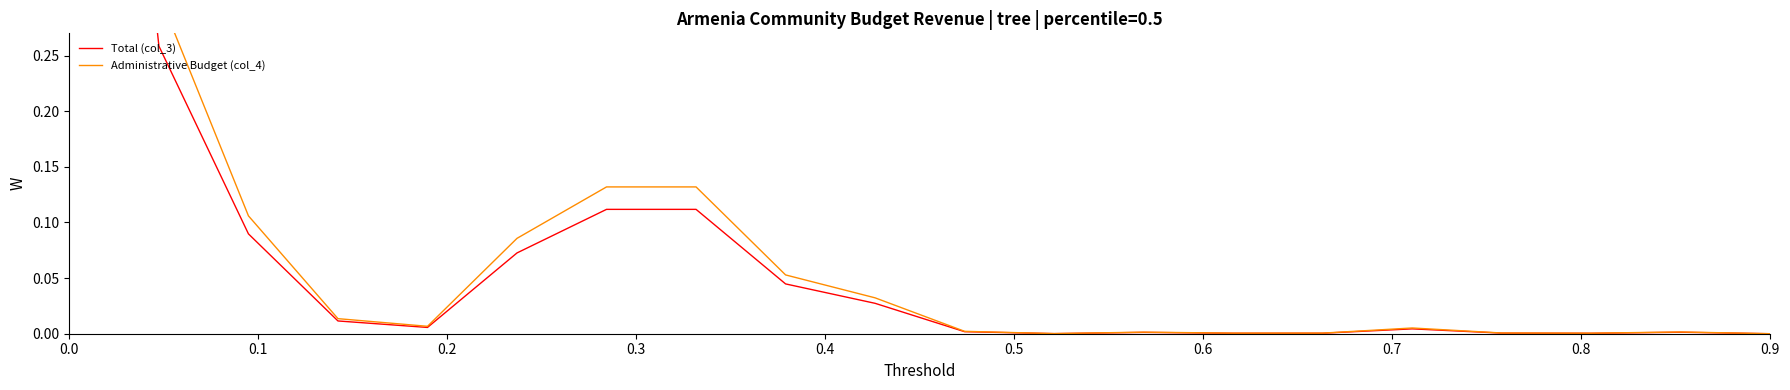

How many lines are shown in the chart?

2